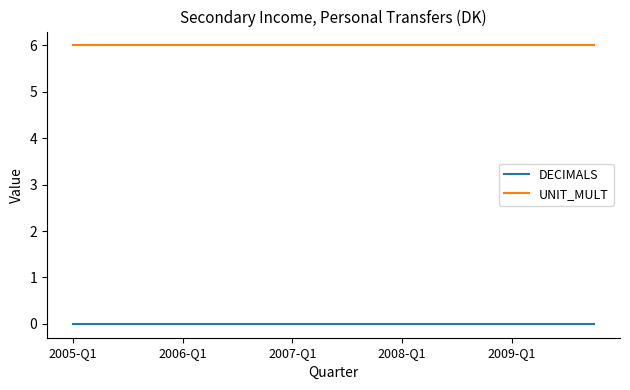

True or false: DECIMALS and UNIT_MULT intersect in this chart.

False